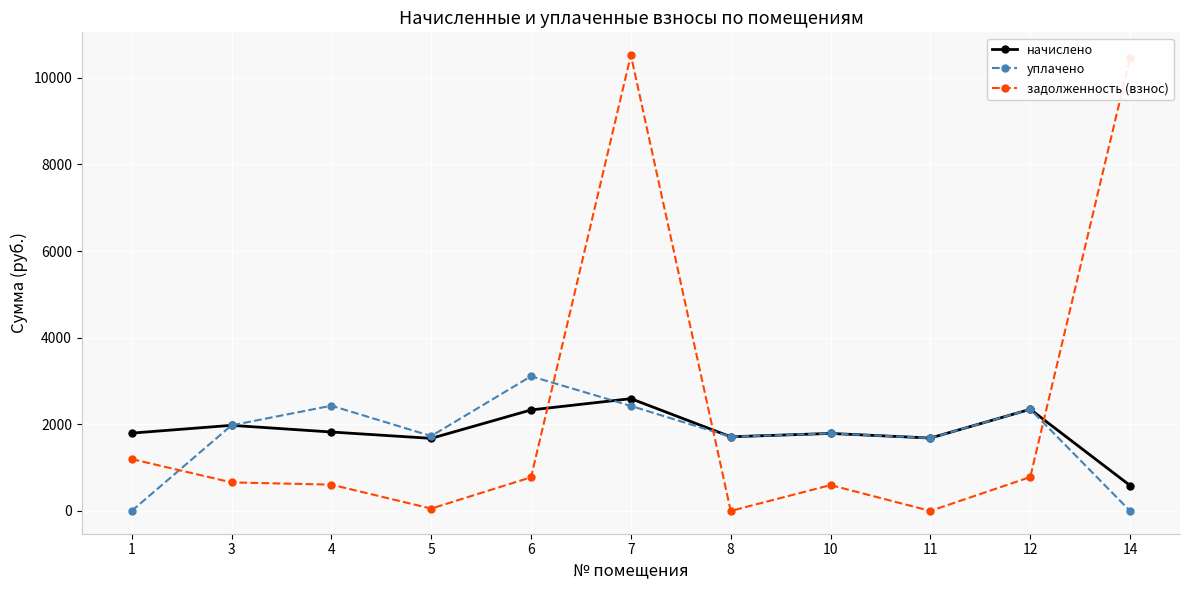

The задолженность (взнос) series shows 777.2 at 6. True or false?

True